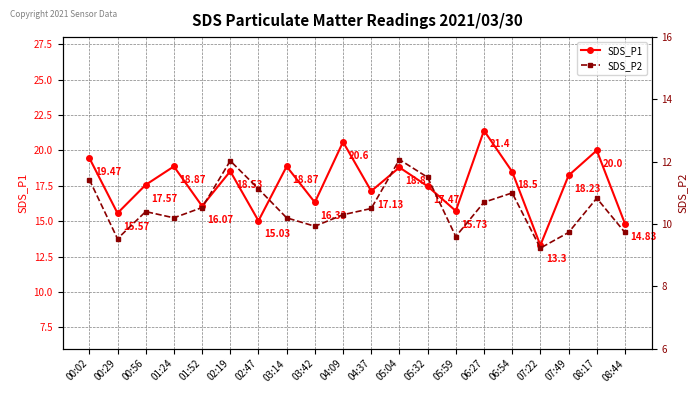

Between 04:37 and 05:59, which series saw the biggest shift?

SDS_P1